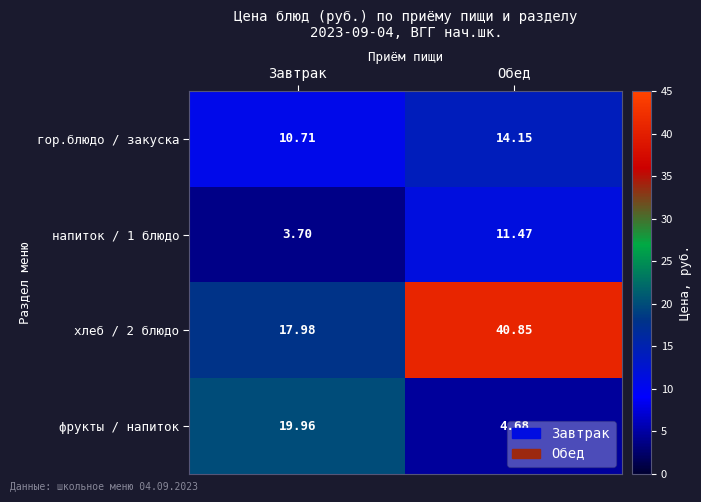

List the labels in order of хлеб / 2 блюдо value, largest first.

Обед, Завтрак